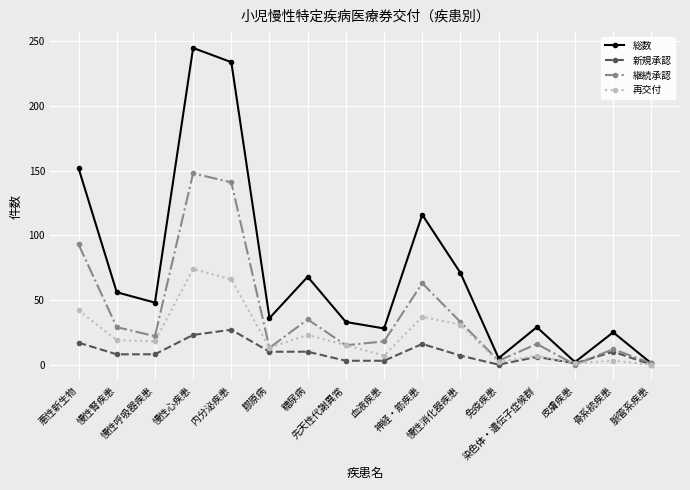

What is the maximum value for 新規承認?

27